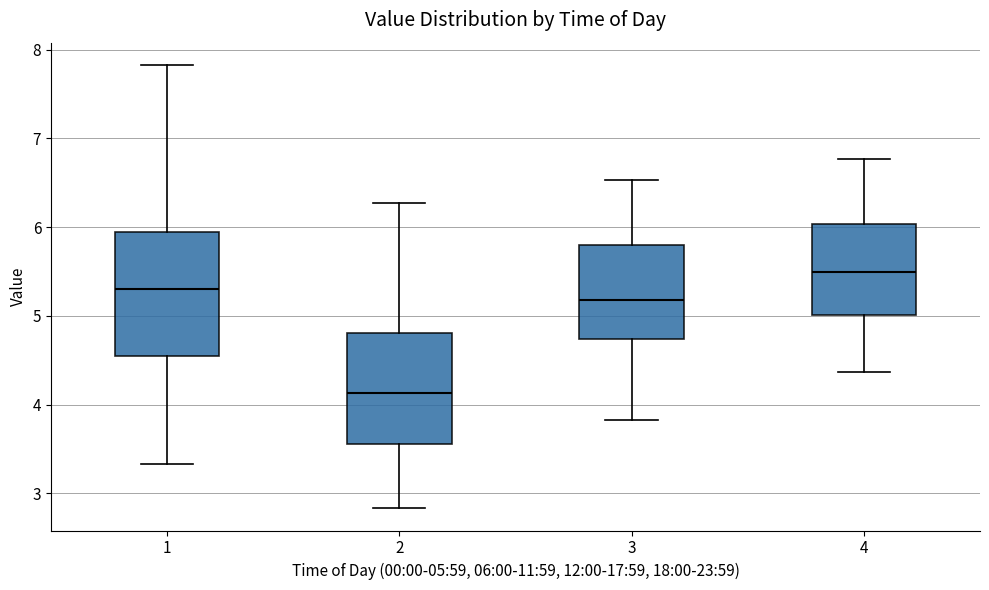

Which box has the lowest median line?

2